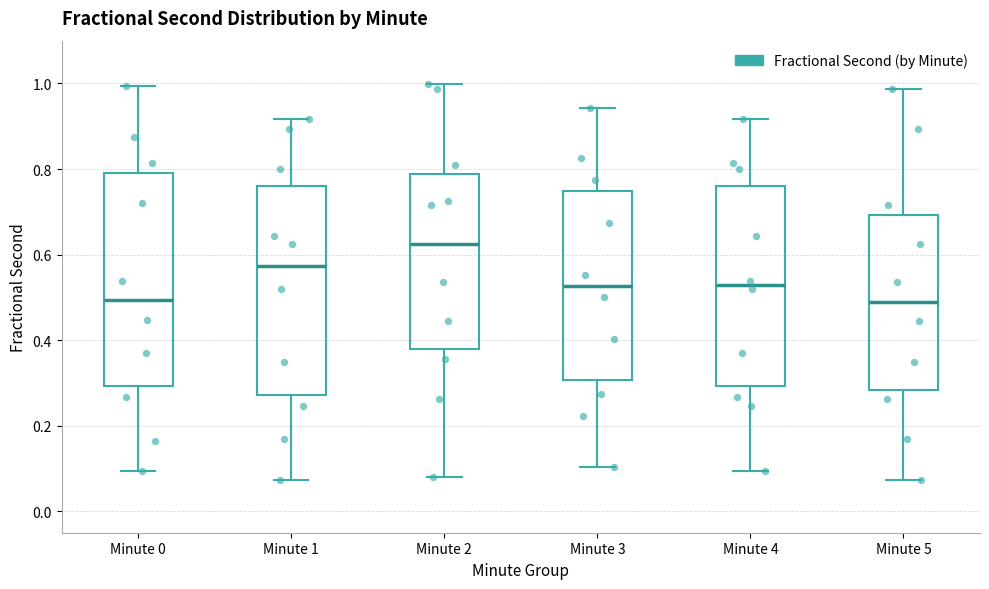

Where does the upper whisker of the box for Minute 4 end on the y-axis? The values are not printed on the chart, so give them approximately, as read against the axis.

0.92